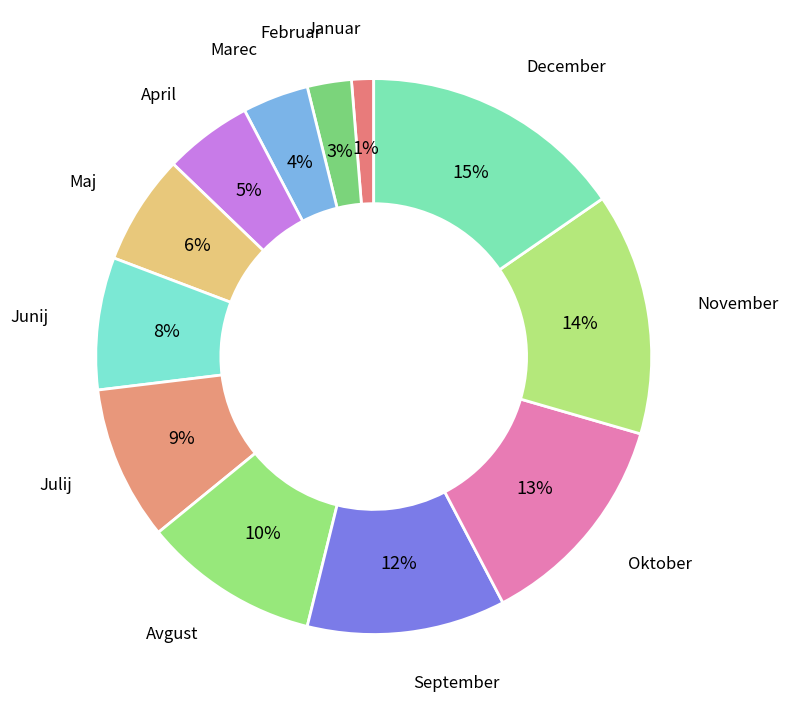

How many slices are in this pie chart?

12